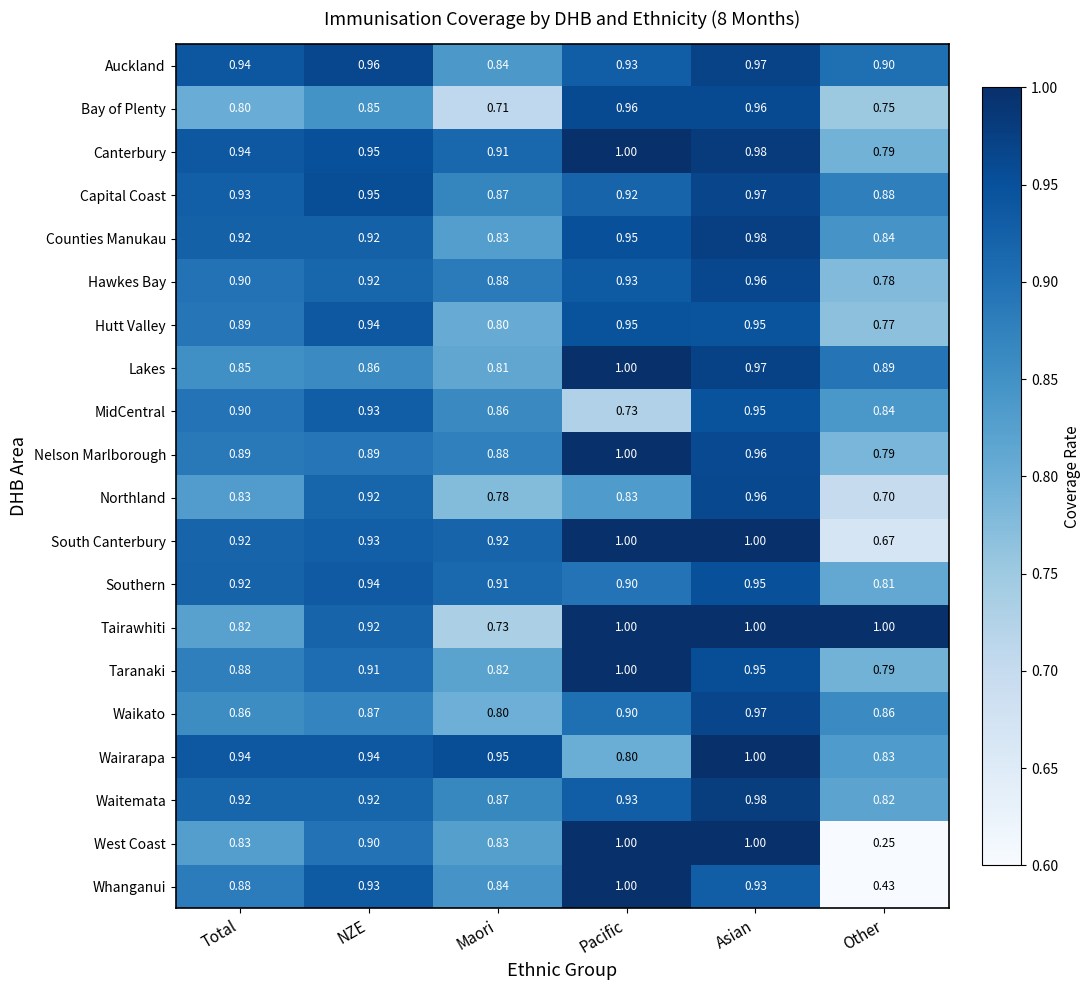

At which label is Tairawhiti closest to 0?

Maori